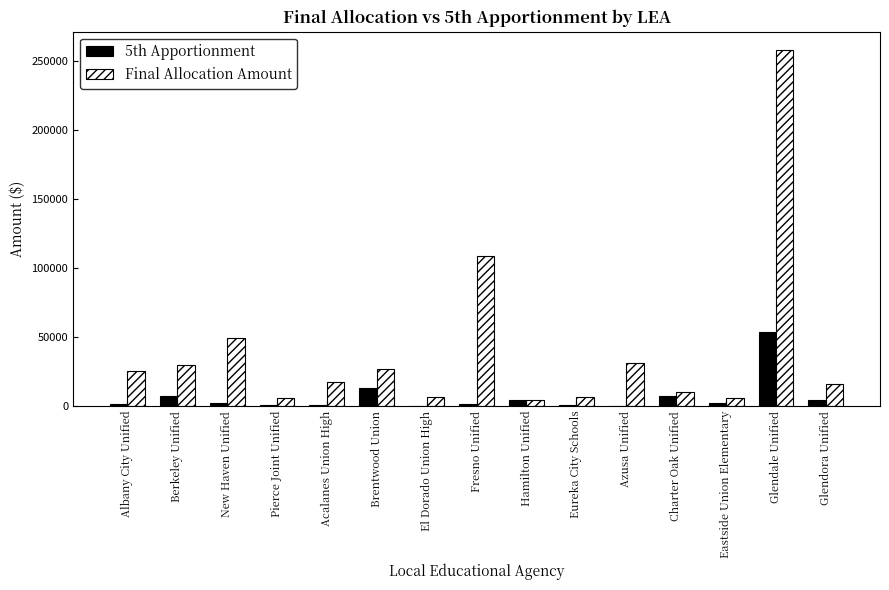

The value of 5th Apportionment at Acalanes Union High is 822. True or false?

True